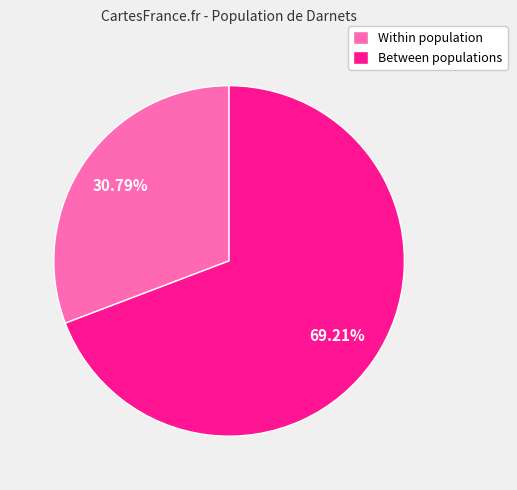

Which category has the biggest portion of the pie?

Between populations